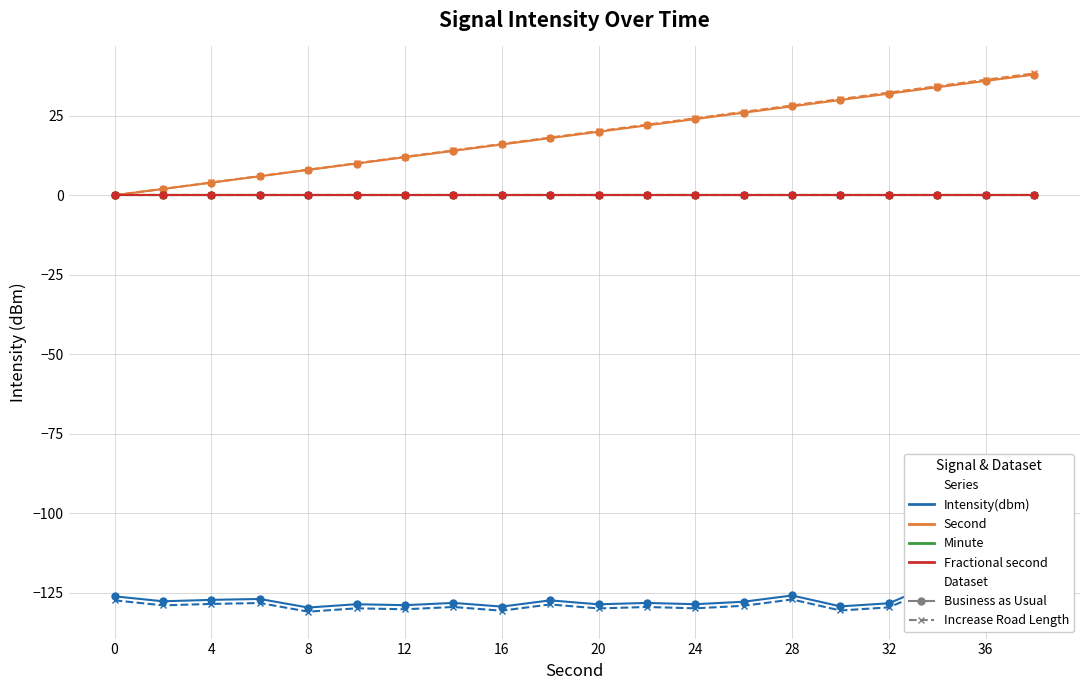

Which series has the widest spread of values?

second